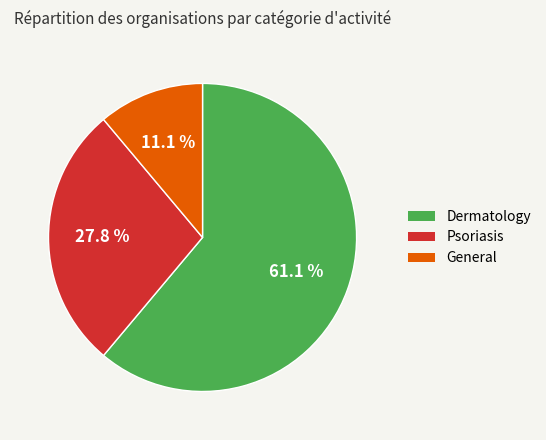

Count the number of slices in the pie.

3